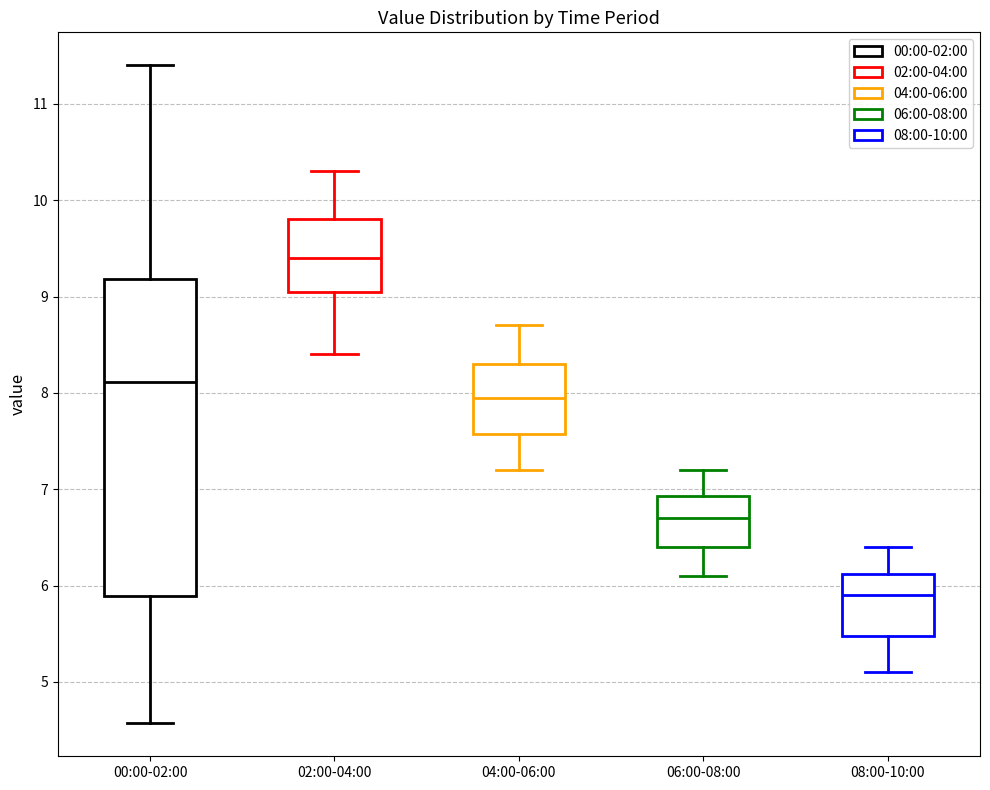

Where does the lower whisker of the box for 06:00-08:00 end on the y-axis? The values are not printed on the chart, so give them approximately, as read against the axis.

6.1